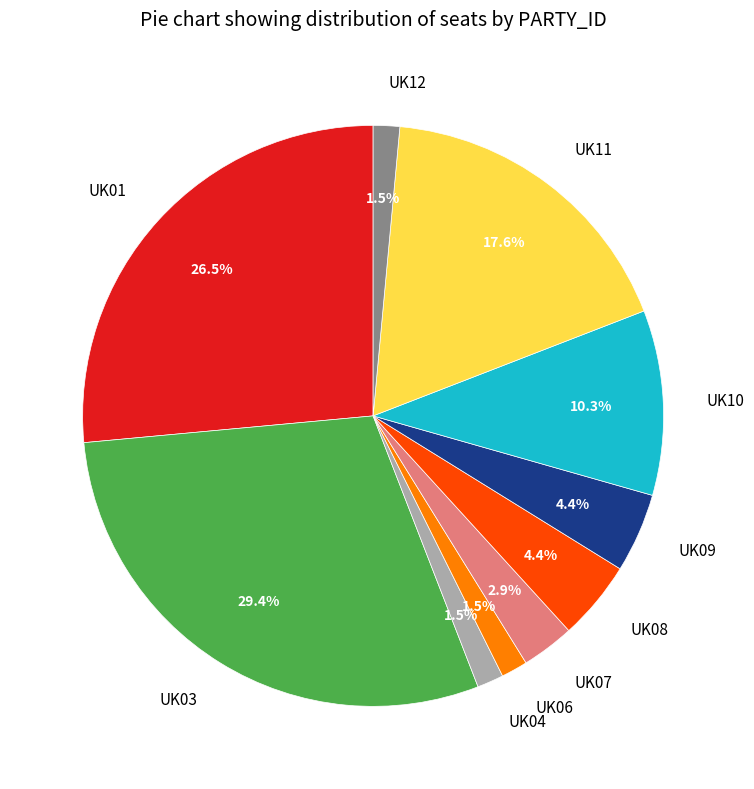

Do UK12 and UK04 together represent more than half of the pie?

No